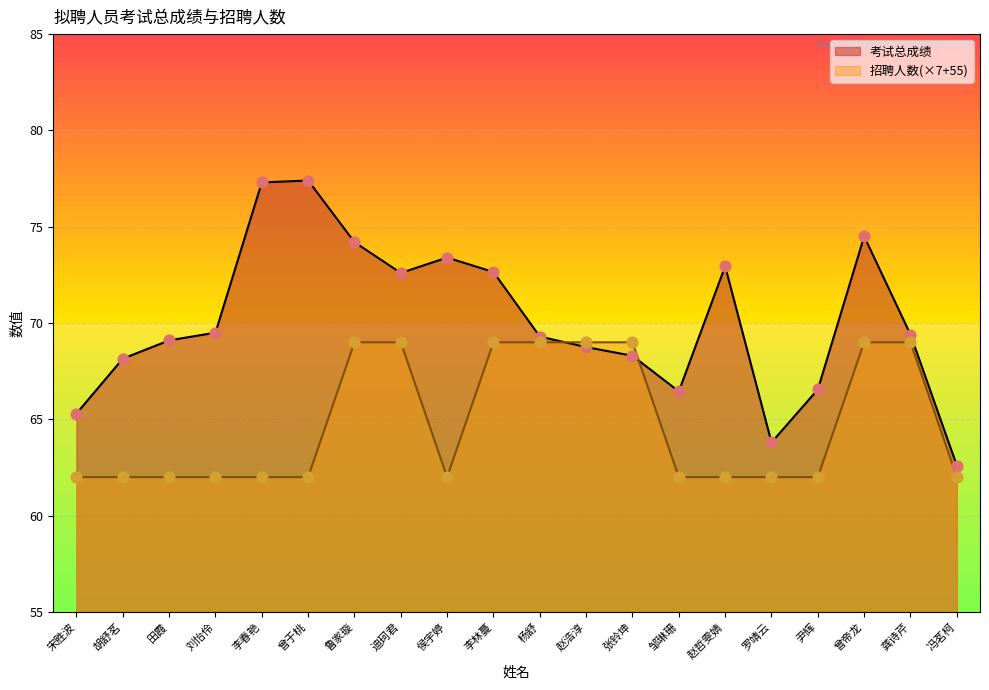

Is the value of 考试总成绩 at 宋胜波 greater than the value of 招聘人数 at 刘怡伶?

Yes